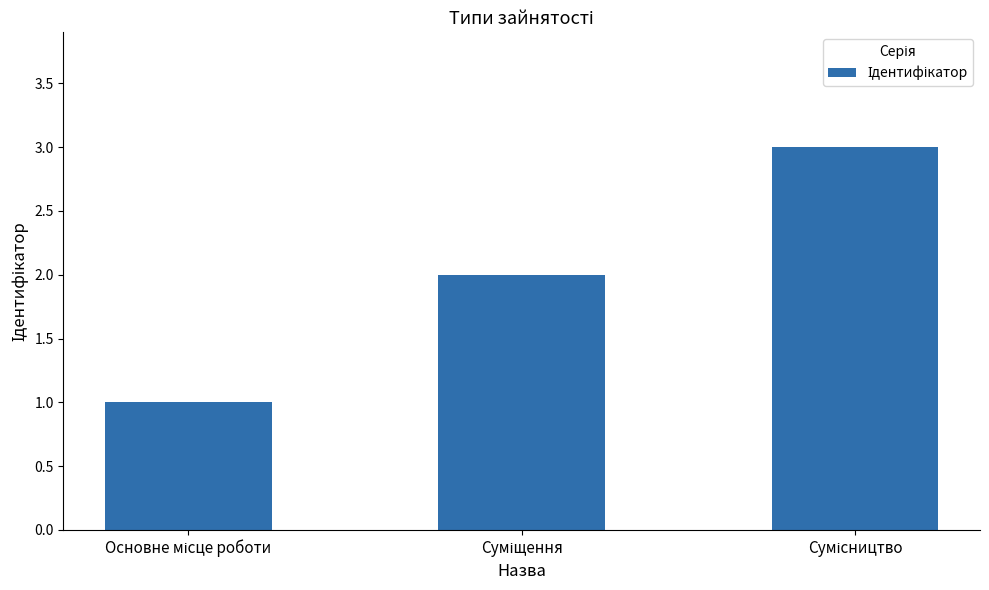

What is the sum of all values?

6